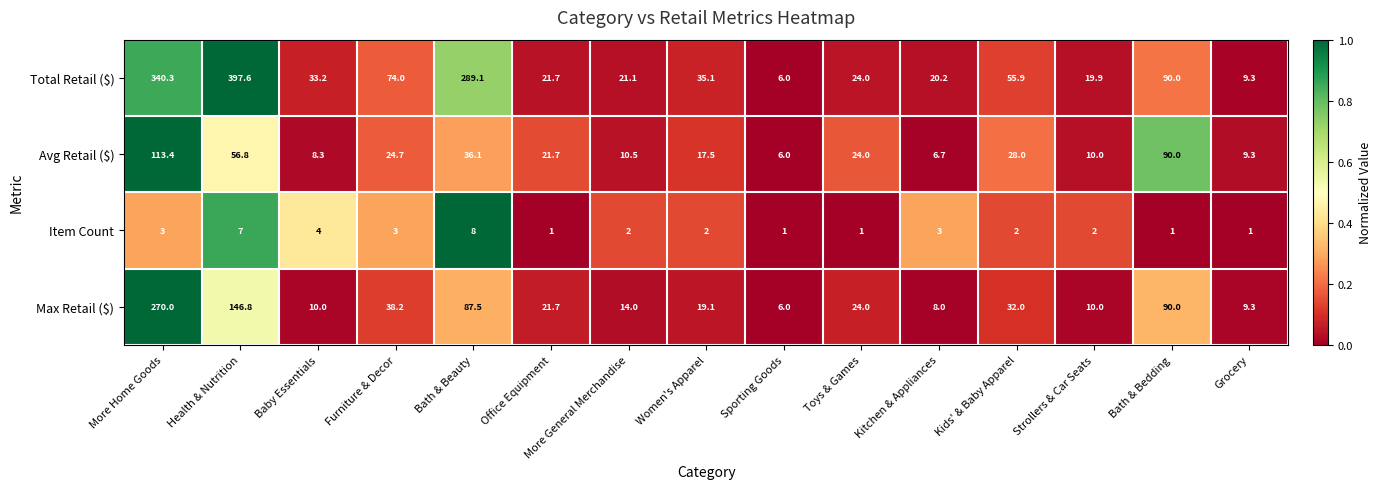

Rank the categories by Avg Retail ($) value from lowest to highest.

Sporting Goods, Kitchen & Appliances, Baby Essentials, Grocery, Strollers & Car Seats, More General Merchandise, Women's Apparel, Office Equipment, Toys & Games, Furniture & Decor, Kids' & Baby Apparel, Bath & Beauty, Health & Nutrition, Bath & Bedding, More Home Goods